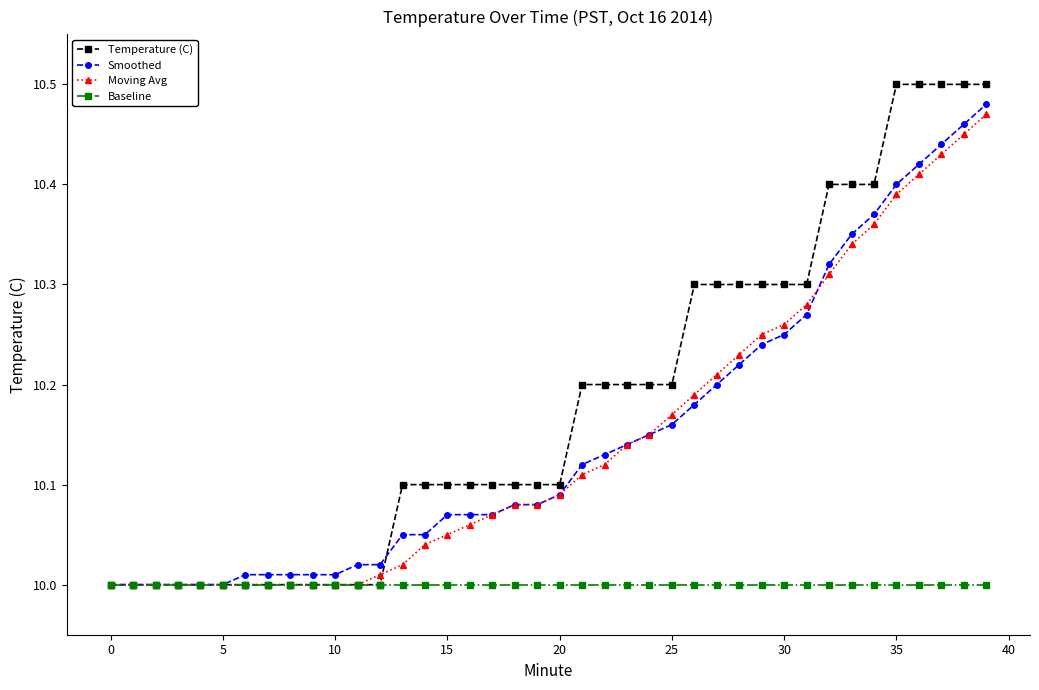

What are all the series names shown in the legend?

Temperature (C), Smoothed, Moving Avg, Baseline